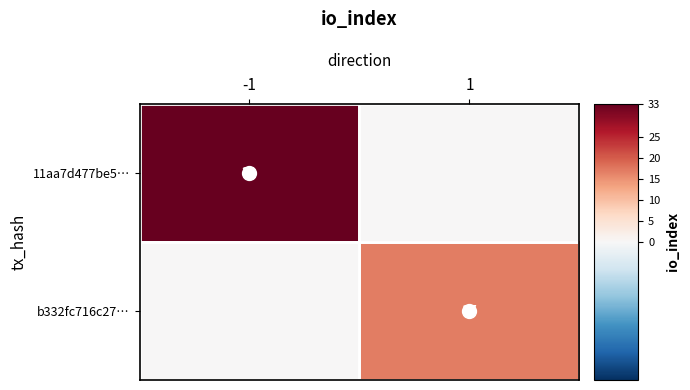

Rank the series by their maximum value, from lowest to highest.

b332fc716c27…, 11aa7d477be5…